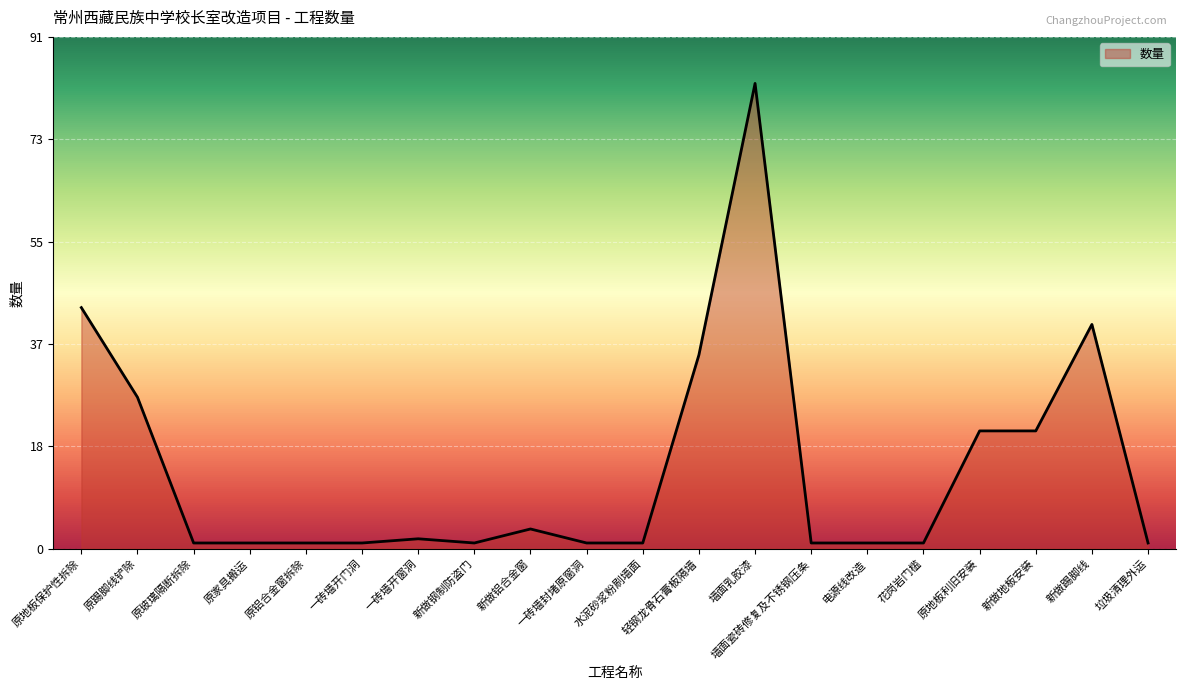

What is the greatest value displayed?

83.0